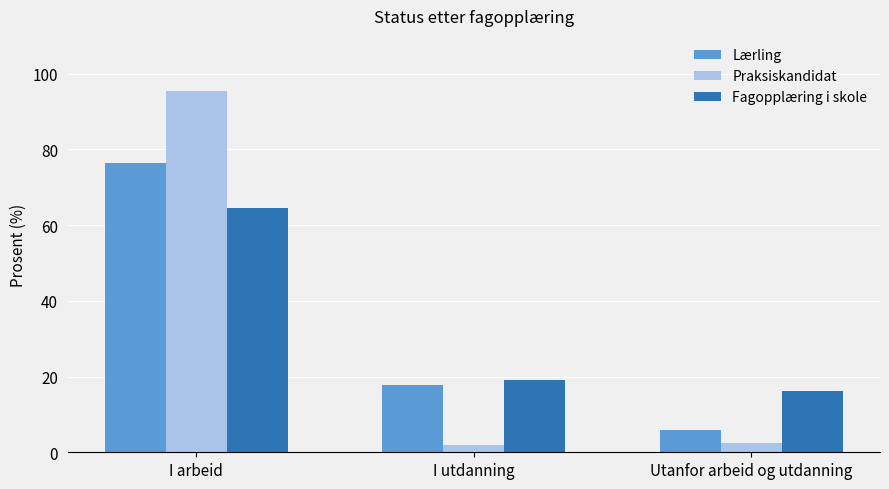

Which label corresponds to the largest value in the chart?

I arbeid